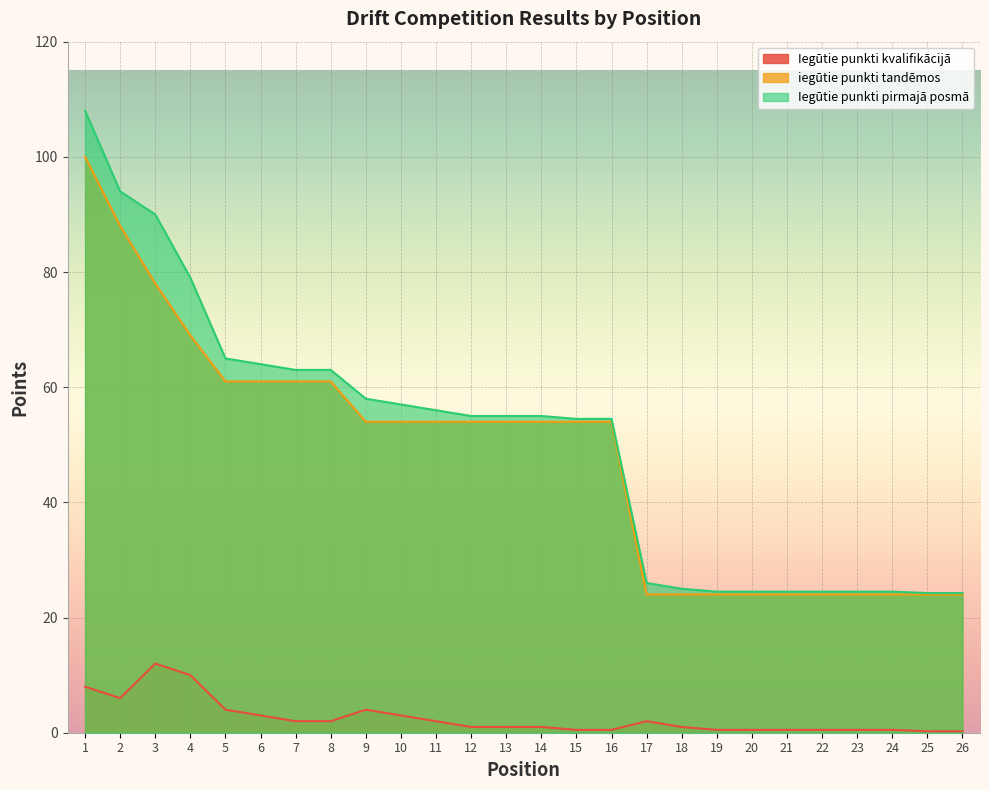

Where does the Iegūtie punkti pirmajā posmā series first go above 55?

1